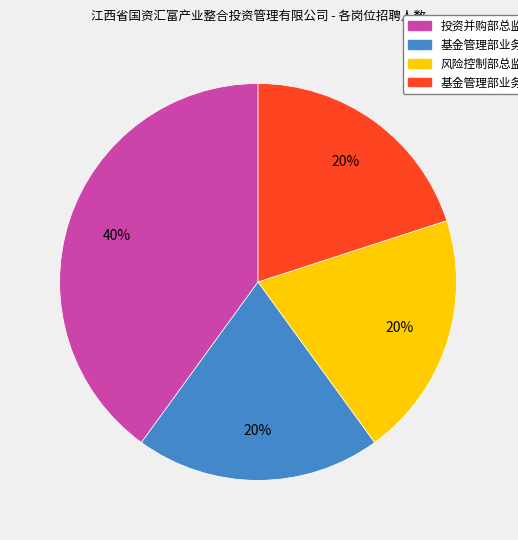

Is the sum of 风险控制部总监 and 投资并购部总监 greater than half?

Yes